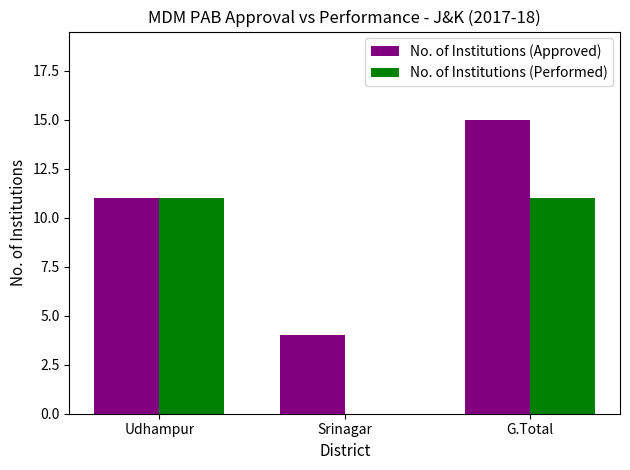

The No. of Institutions (Approved) series shows 11 at Udhampur. True or false?

True